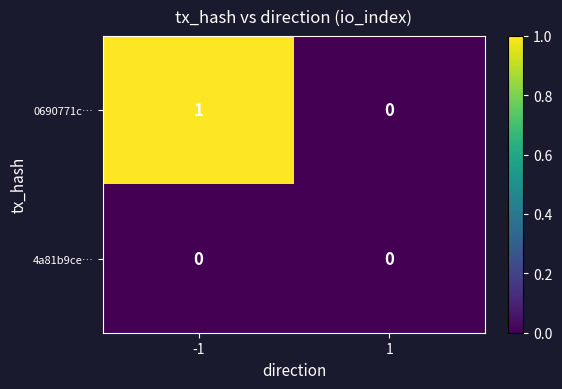

What is the difference between the highest and lowest values at -1?

1